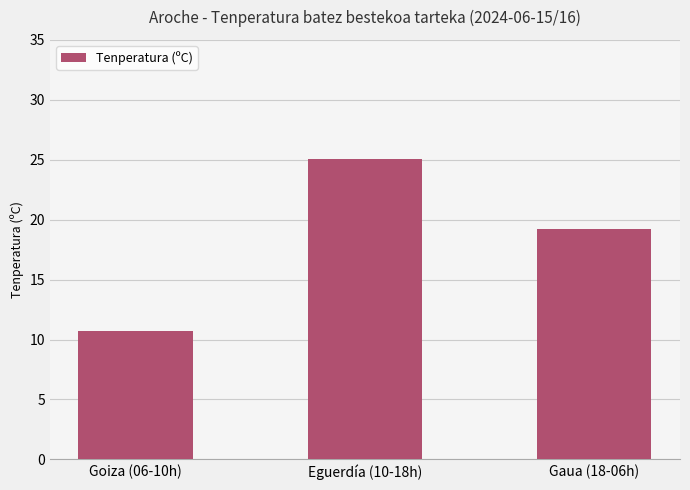

How many distinct data groups are displayed?

1